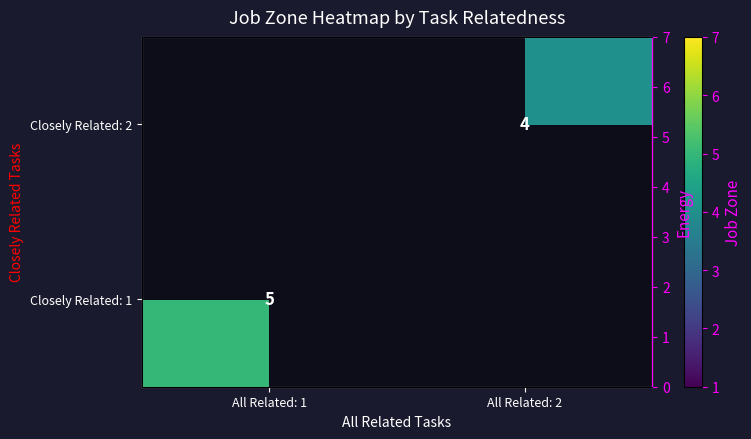

Between All Related: 2 and All Related: 1, which is larger?

All Related: 1